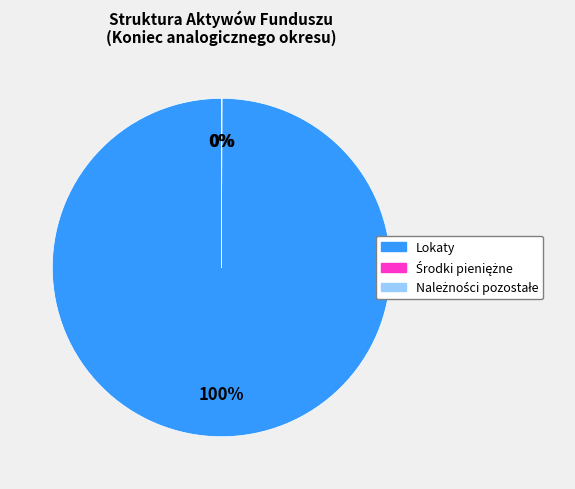

To the nearest percent, what is the average slice percentage?

33%